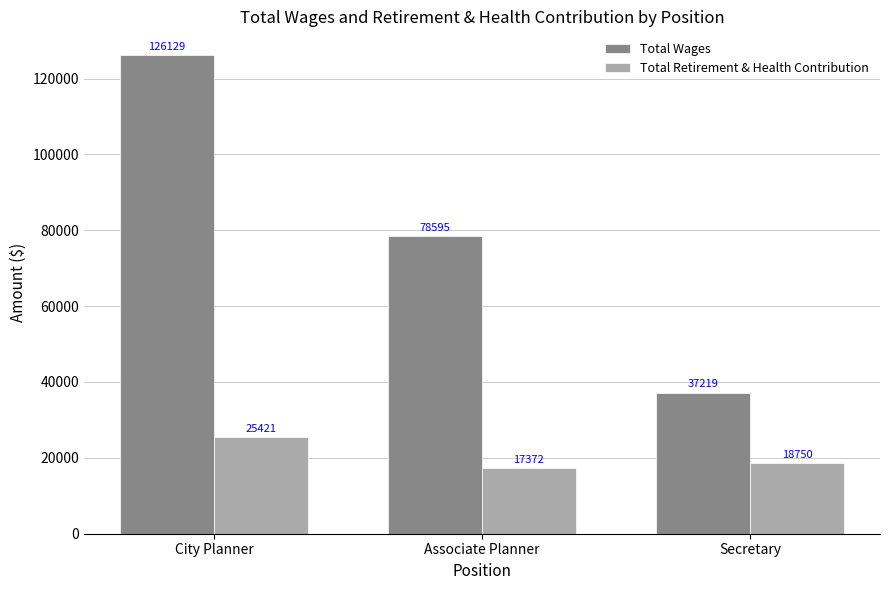

Count the number of categories in the chart.

3